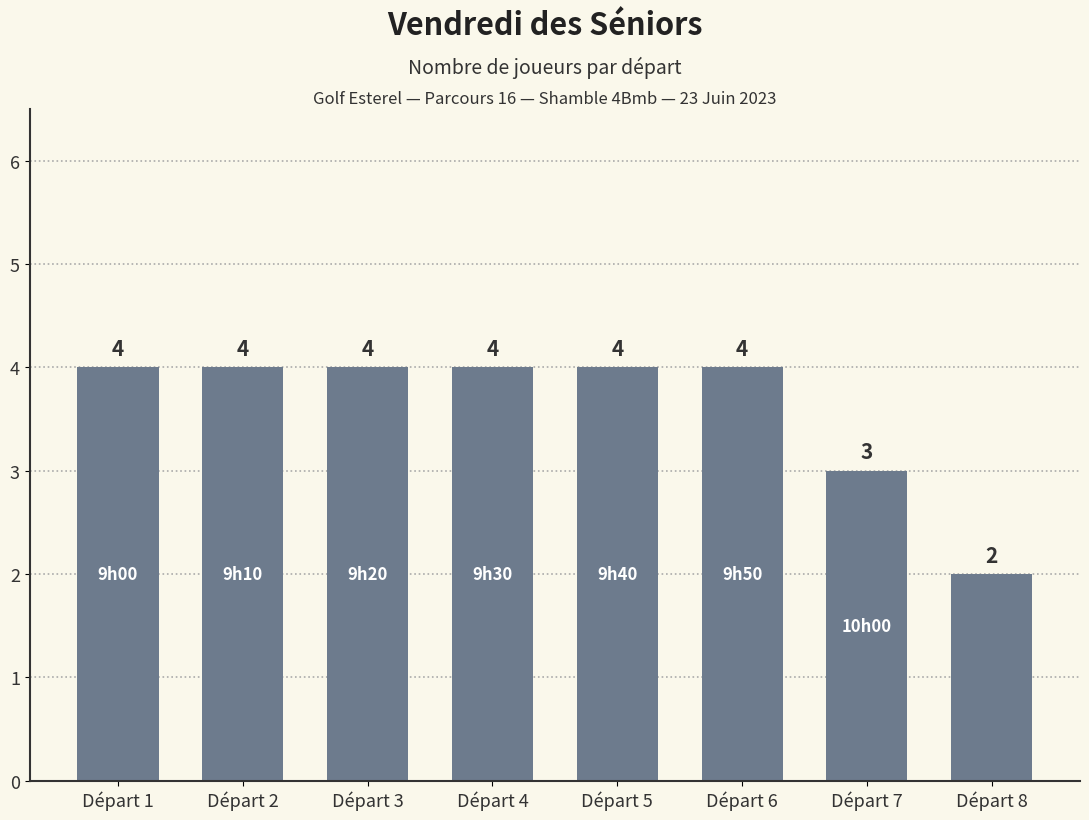

Which label corresponds to the smallest value in the chart?

Départ 8